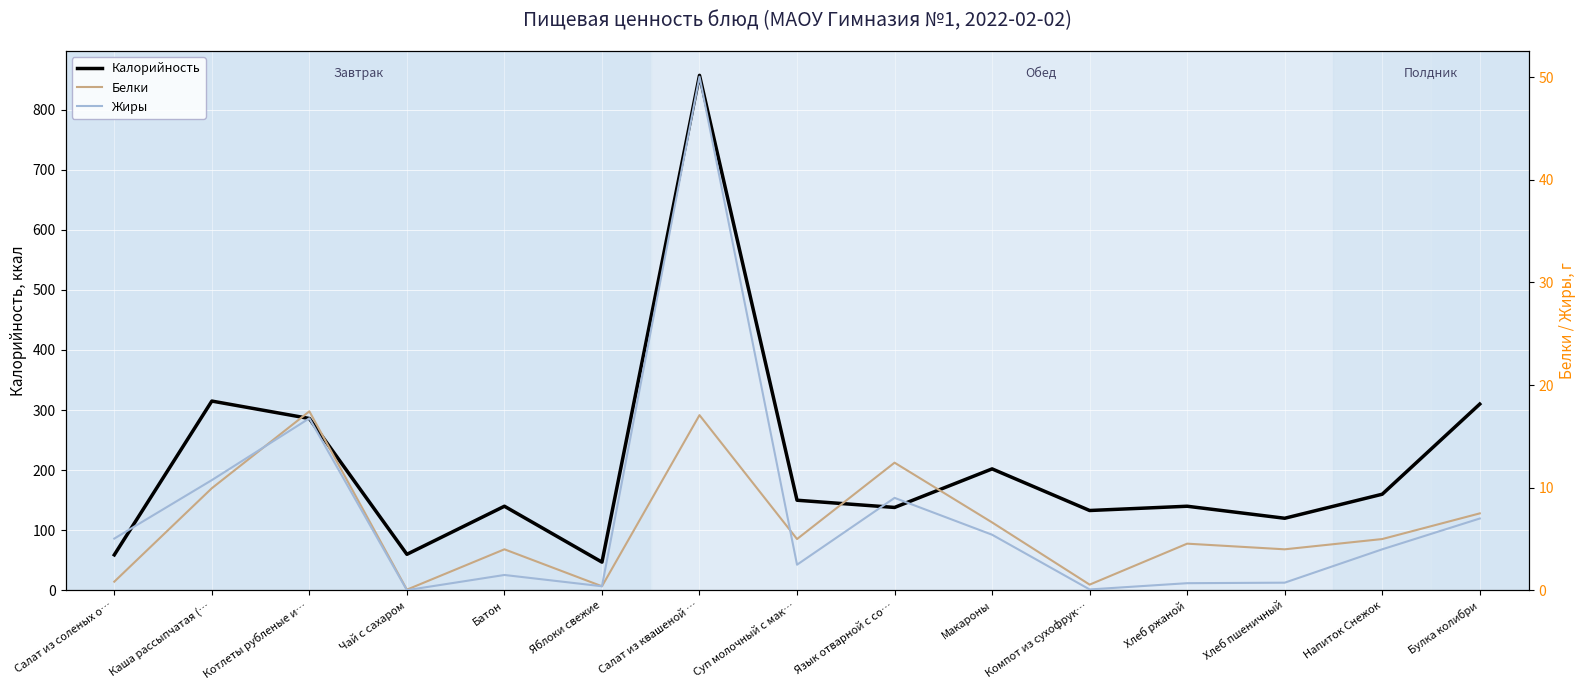

What is the sum of all Калорийность values?

3117.1